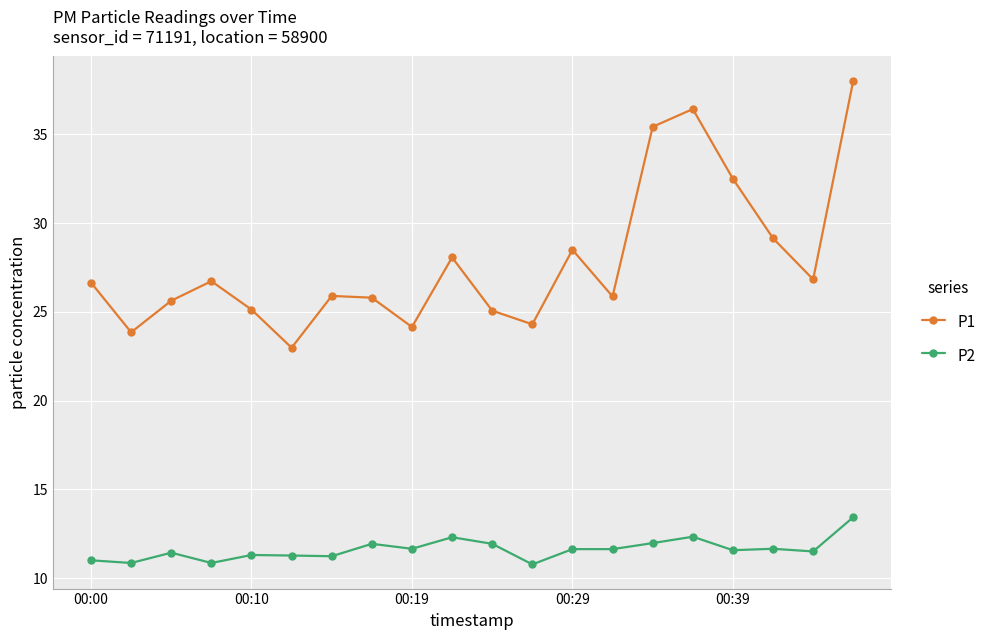

What is the greatest value displayed?

38.0